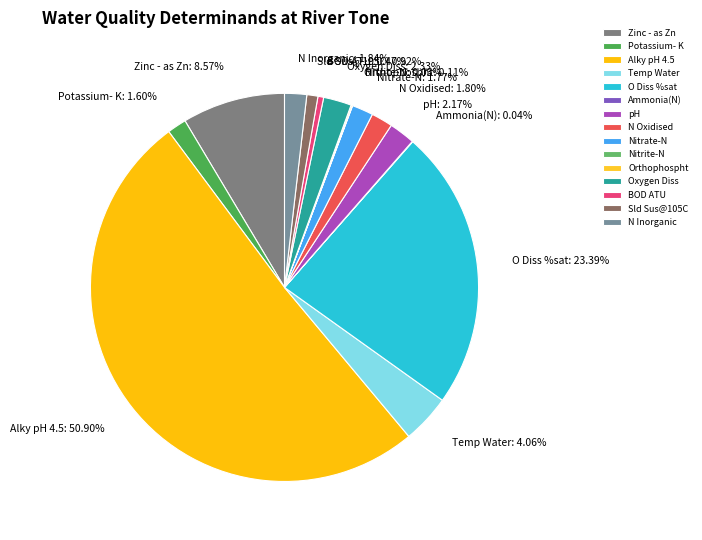

Which slice represents more than half of the pie?

Alky pH 4.5